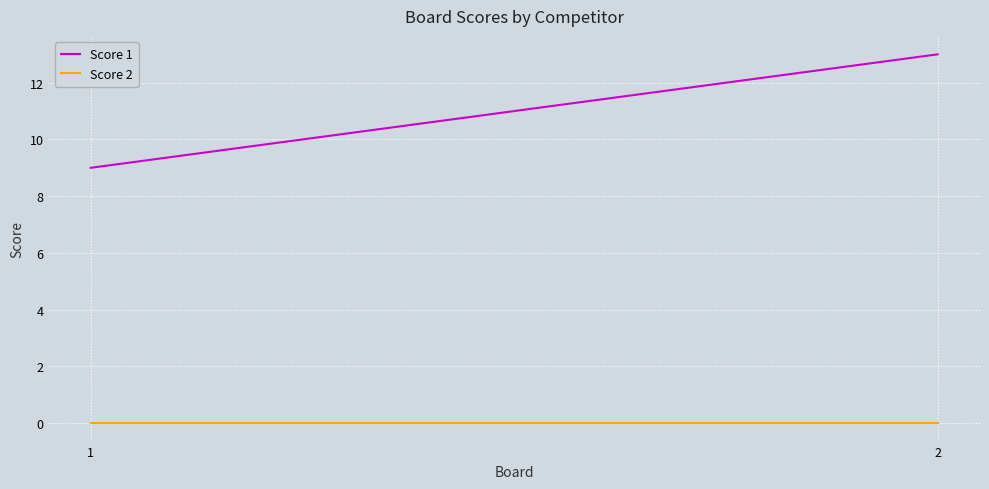

What is the difference between the maximum and minimum values in the Score 1 series?

4